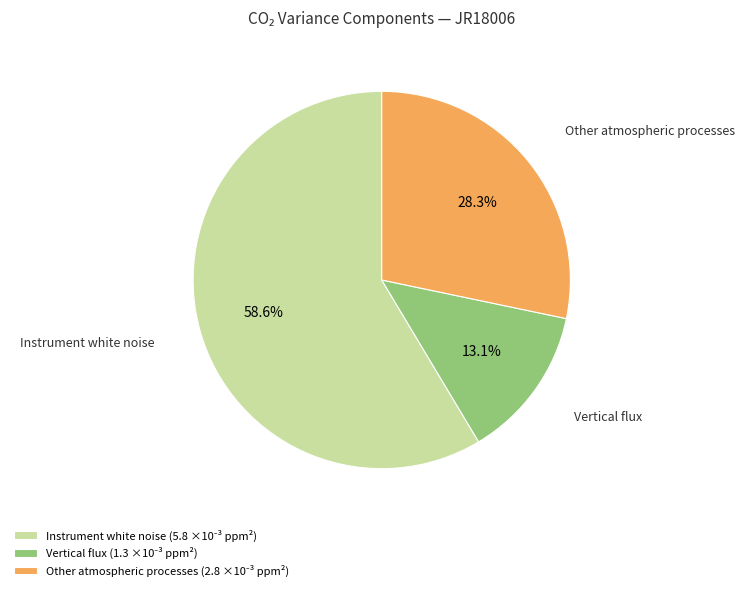

How many slices are in this pie chart?

3